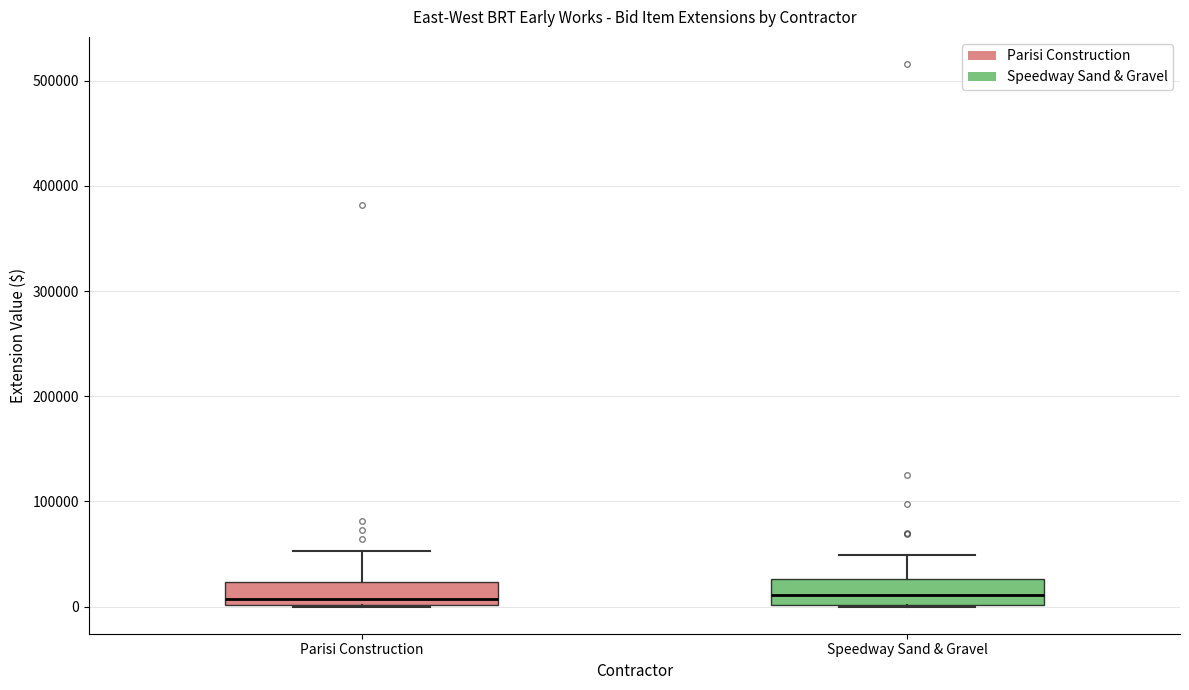

Where does the upper whisker of the box for Speedway Sand & Gravel end on the y-axis? The values are not printed on the chart, so give them approximately, as read against the axis.

50000